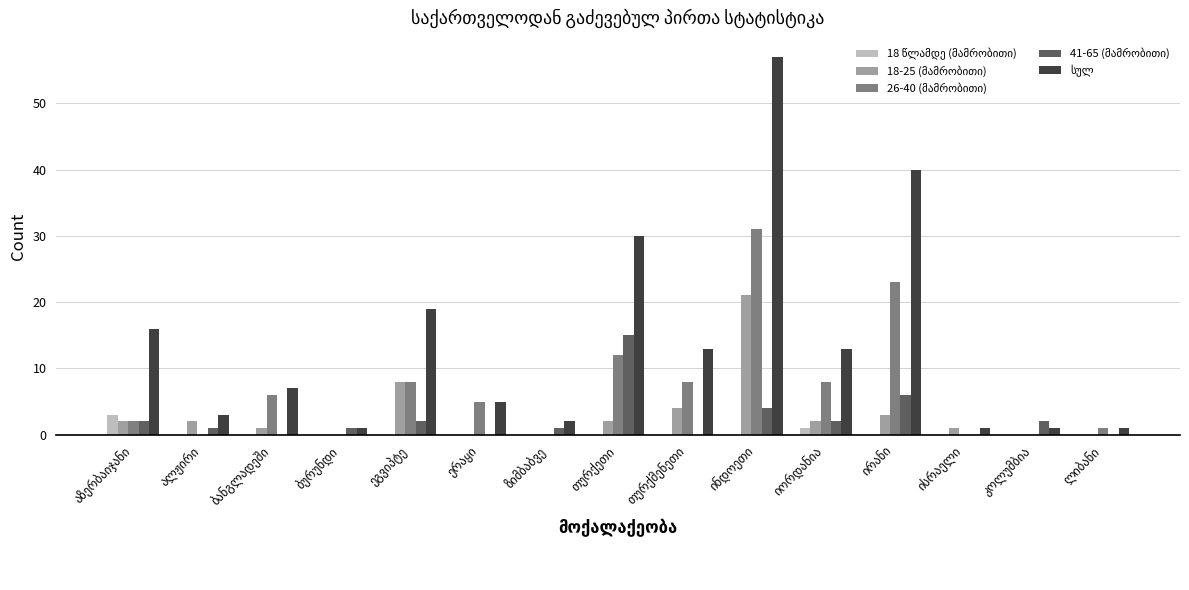

What is the greatest value displayed?

57